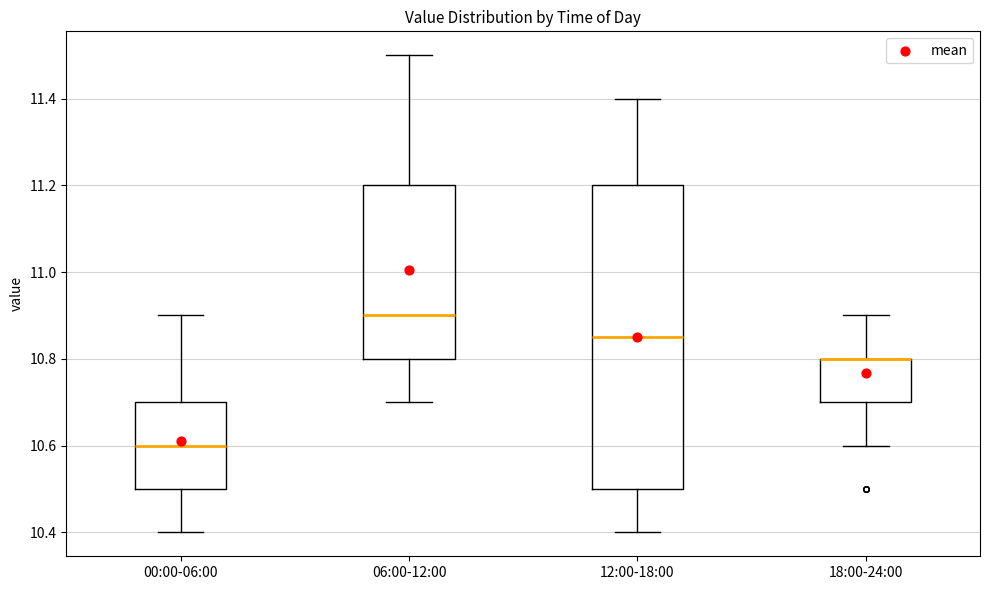

Where is the upper edge of the box for 18:00-24:00 on the y-axis? The values are not printed on the chart, so give them approximately, as read against the axis.

10.80